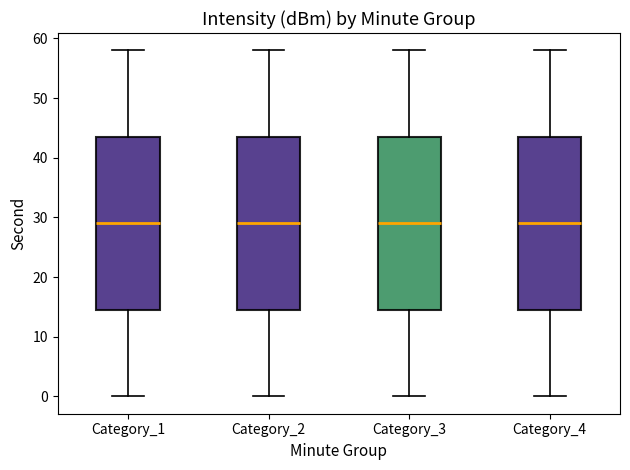

Where does the upper whisker of the box for Category_1 end on the y-axis? The values are not printed on the chart, so give them approximately, as read against the axis.

58